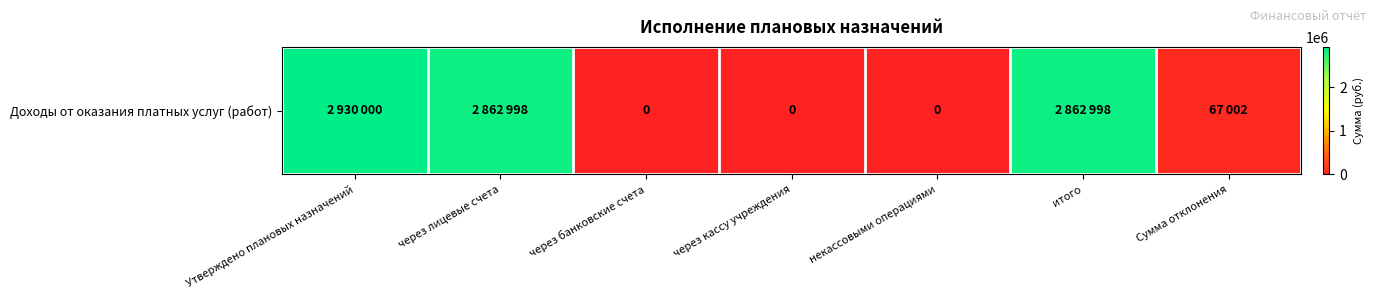

What is the ratio of the value at через лицевые счета to the value at Утверждено плановых назначений?

1.0